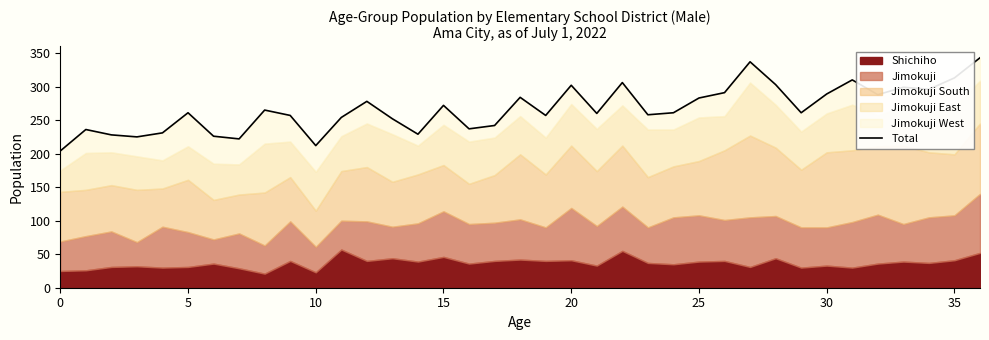

What is the average value?

267